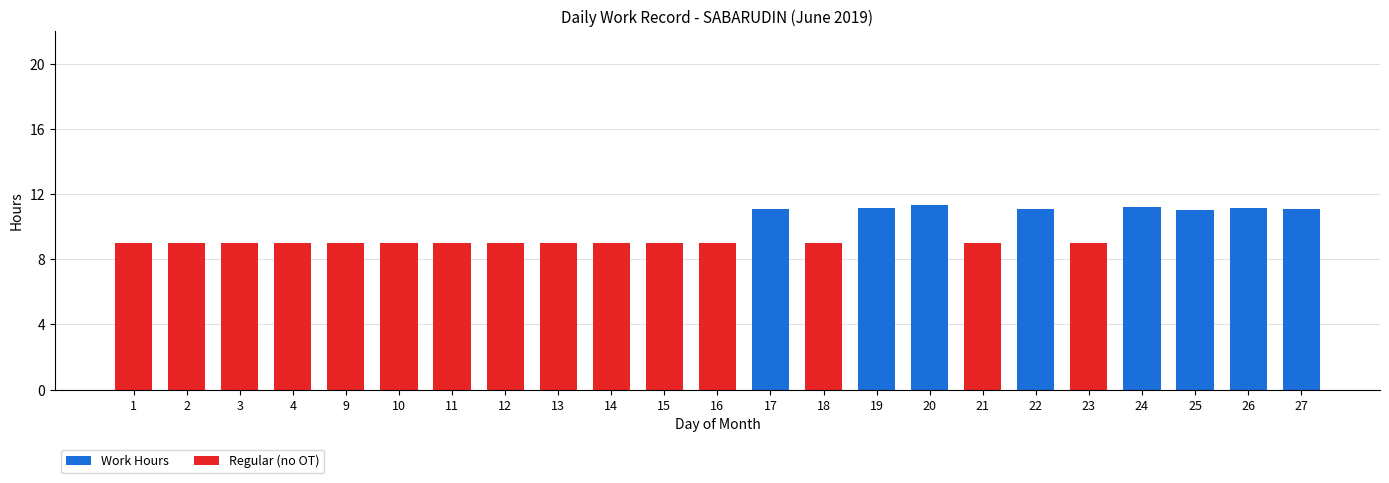

What are all the series names shown in the legend?

Work Hours, Regular (no OT)